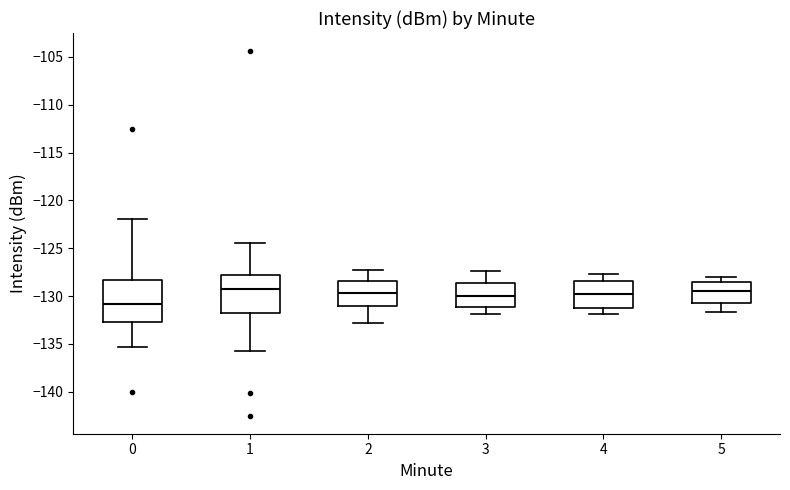

Where does the median line of the box at x = 1 sit on the y-axis? The values are not printed on the chart, so give them approximately, as read against the axis.

-129.0